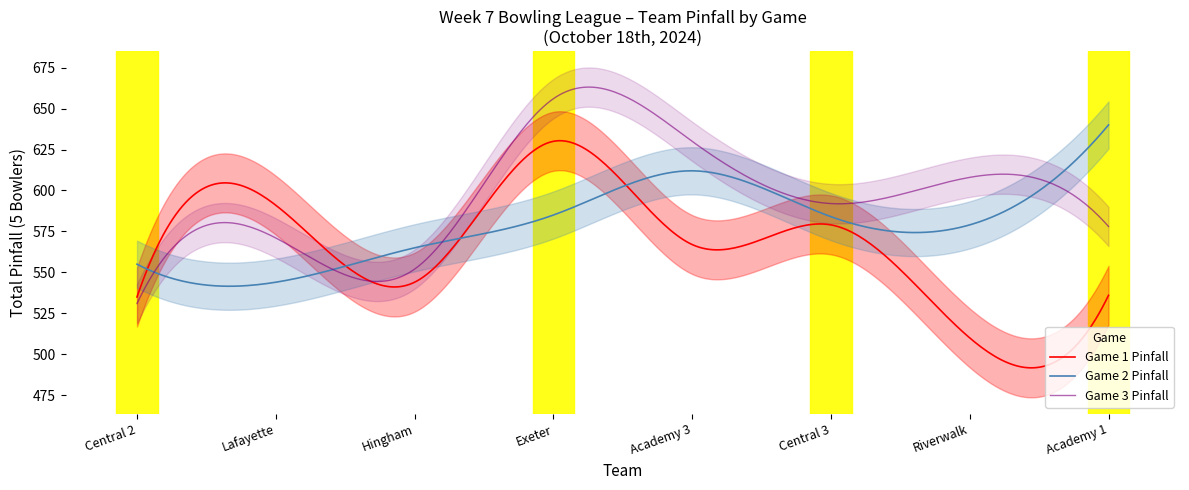

What is the value of the Game 3 point at the 1st from the left?

531